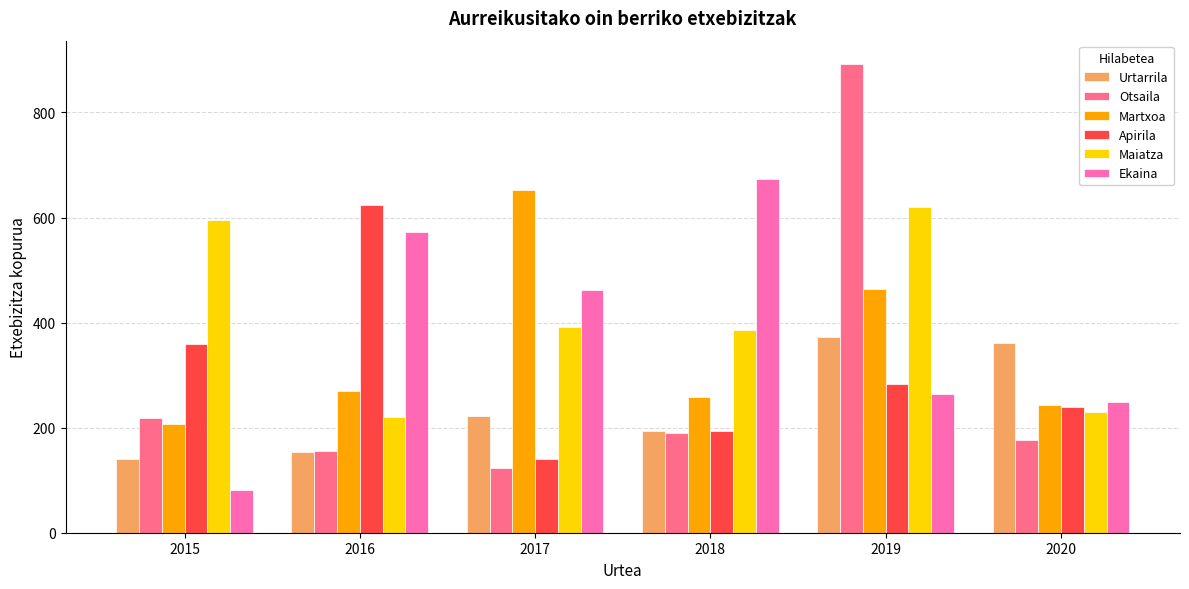

What is the difference between the highest and lowest values at 2015?

514